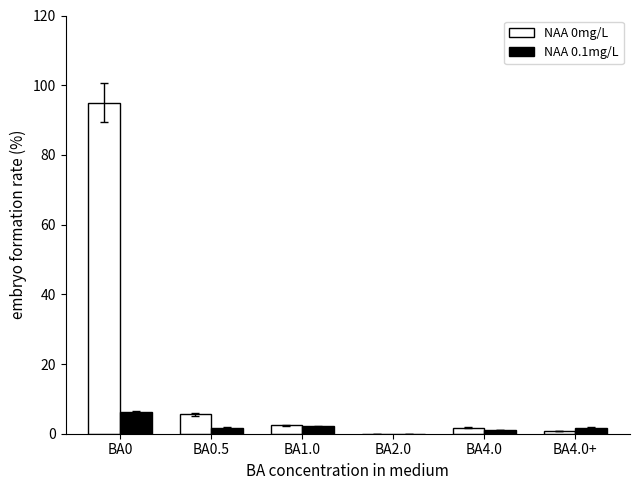

What is the sum of all NAA 0.1mg/L values?

12.8